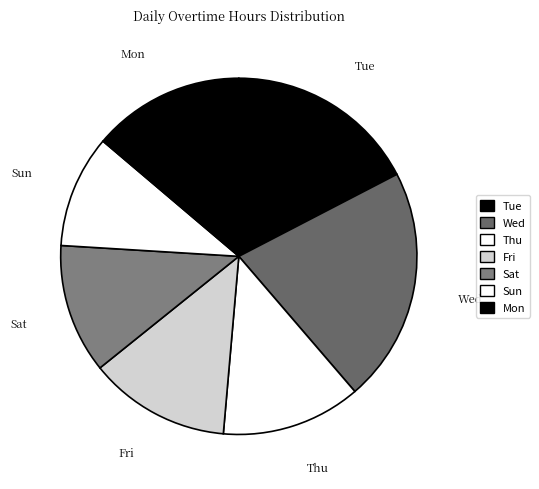

What is the smallest slice in the pie chart?

Sun